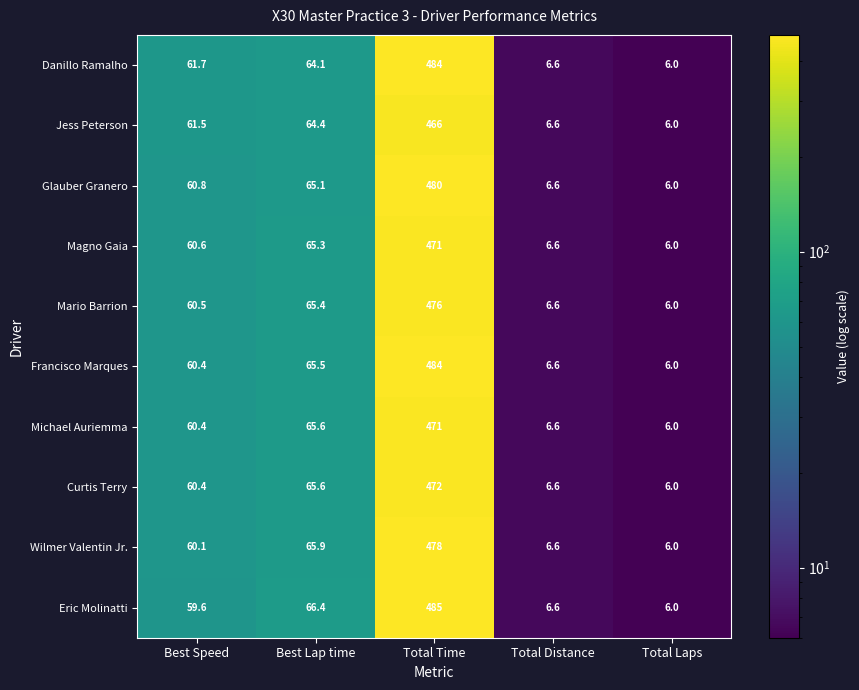

At how many categories does at least one series exceed 272?

1